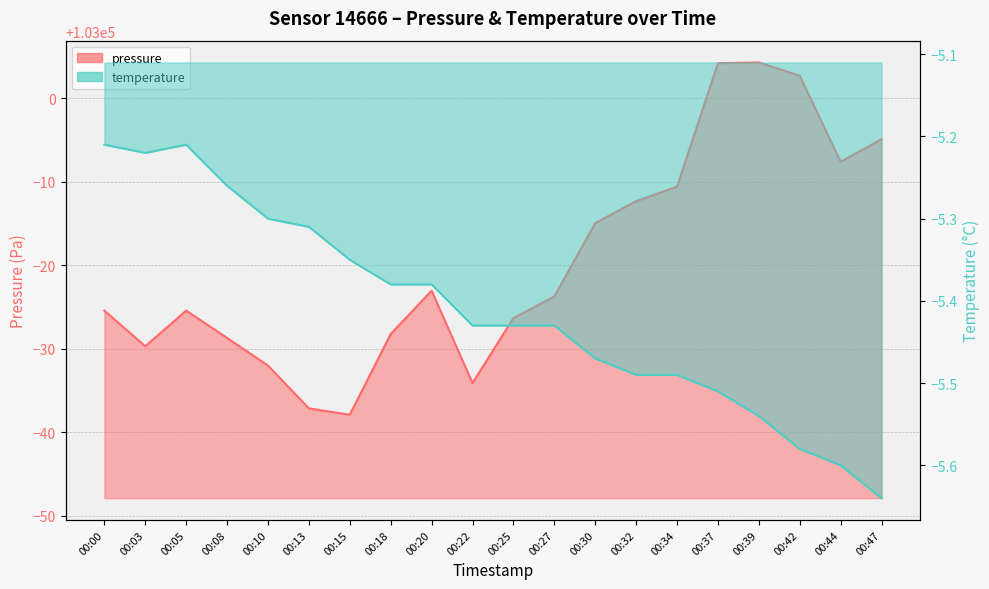

At which label is temperature closest to -5?

00:00